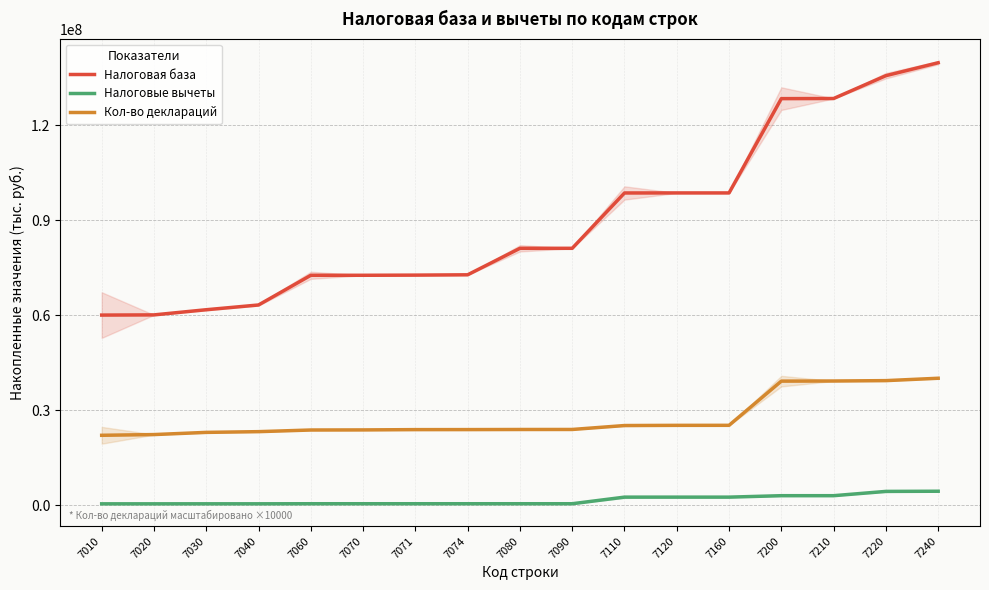

True or false: Кол-во деклараций has more than 1 interior local peaks.

False